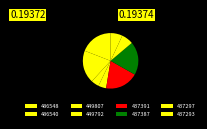

To the nearest percent, what is the combined percentage of 449807 and 437391?

24%